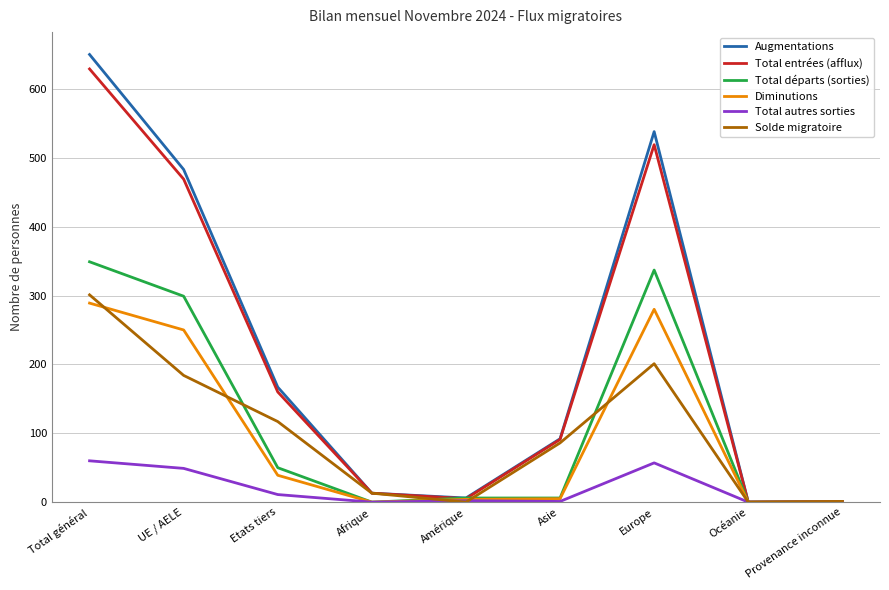

At UE / AELE, list the series in order from largest to smallest.

Augmentations, Total entrées (afflux), Total départs (sorties), Diminutions, Solde migratoire, Total autres sorties